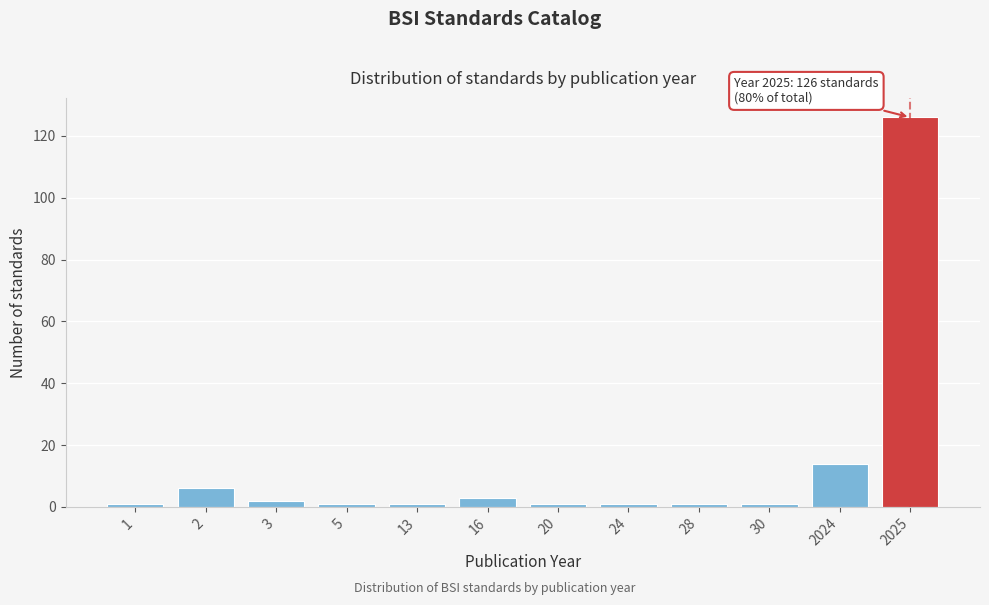

Reading right to left, extract all data points from this chart.

2025=126	2024=14	30=1	28=1	24=1	20=1	16=3	13=1	5=1	3=2	2=6	1=1